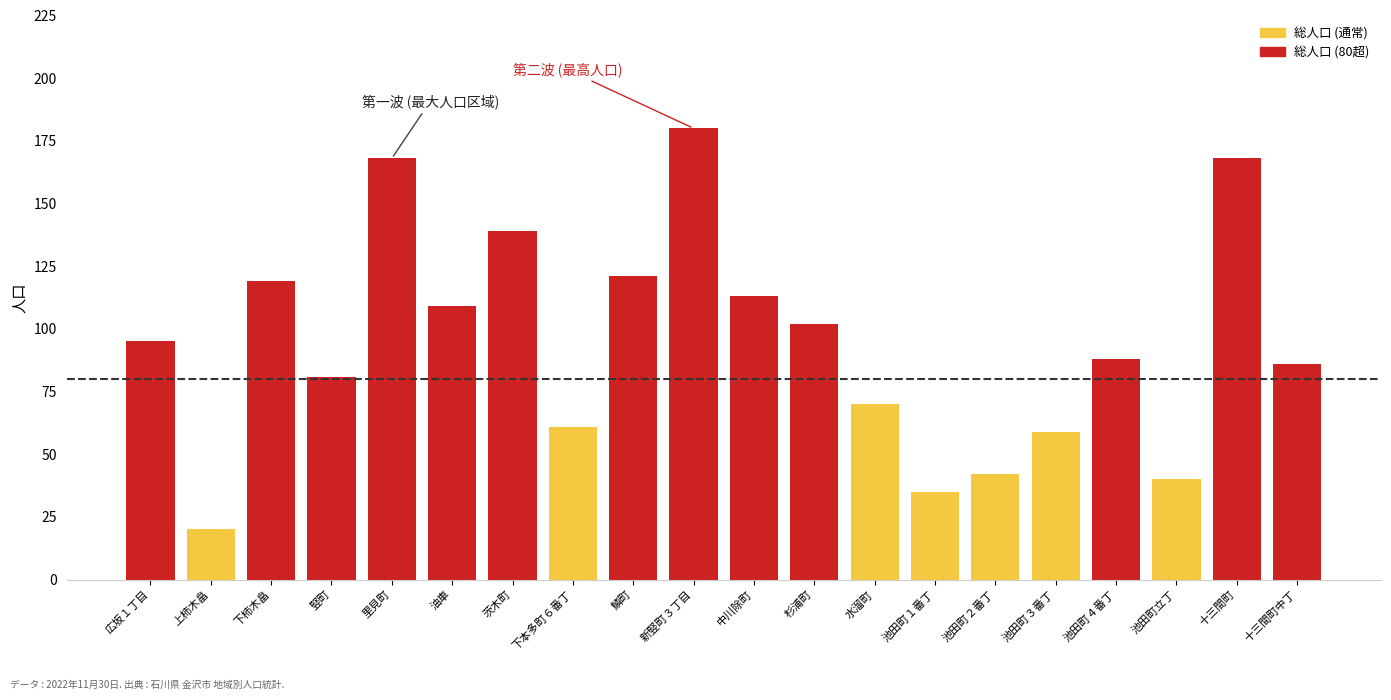

How many categories are shown in the chart?

20